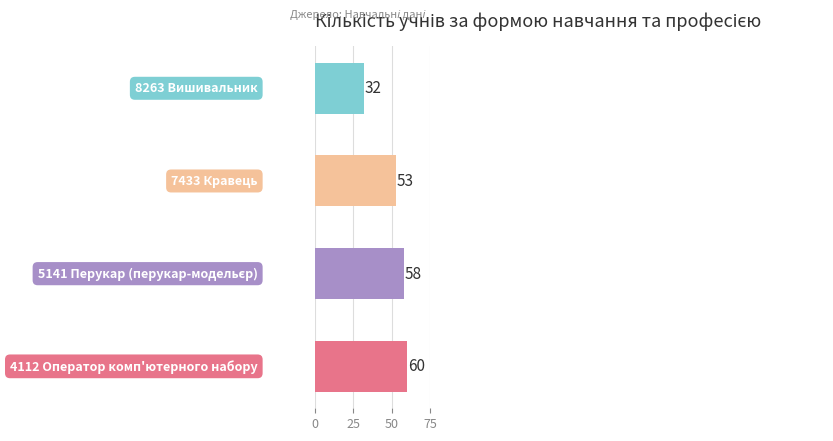

What is the greatest value displayed?

60